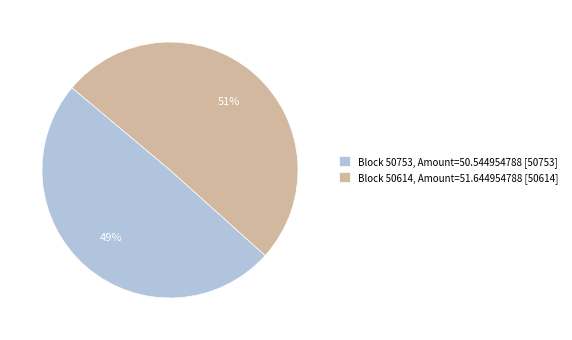

Which slice is the smallest?

Block 50753, Amount=50.544954788 [50753]